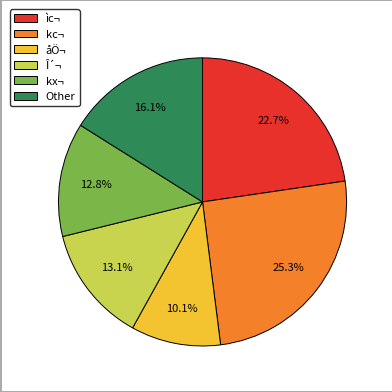

Is åÖ¬ the majority of the pie?

No